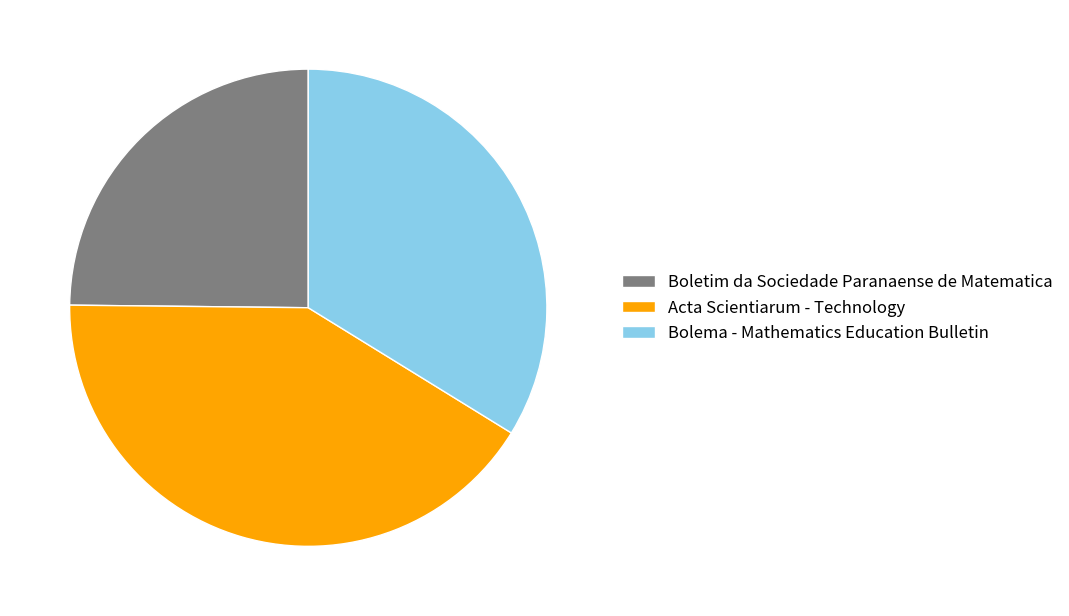

Do Acta Scientiarum - Technology and Boletim da Sociedade Paranaense de Matematica together represent more than half of the pie?

Yes